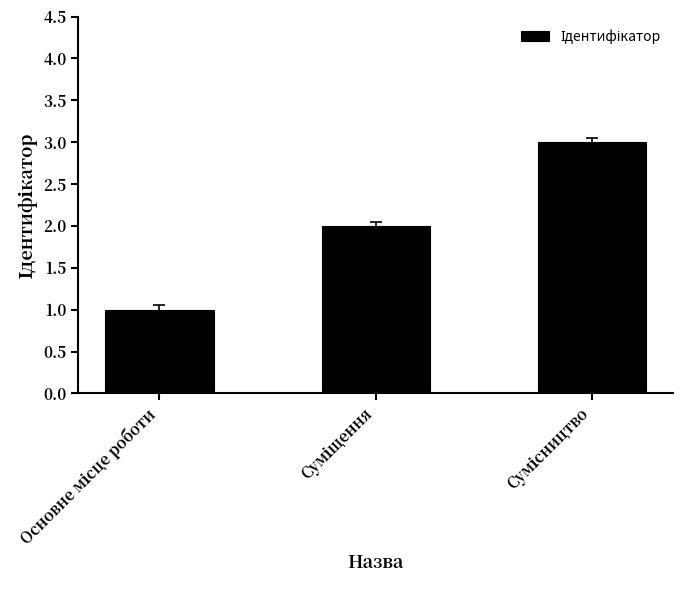

What is the sum of all values?

6